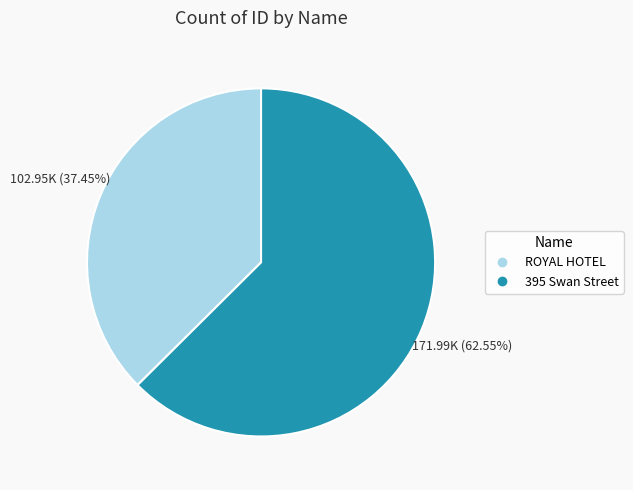

Combined, do 395 Swan Street and ROYAL HOTEL account for over 50%?

Yes